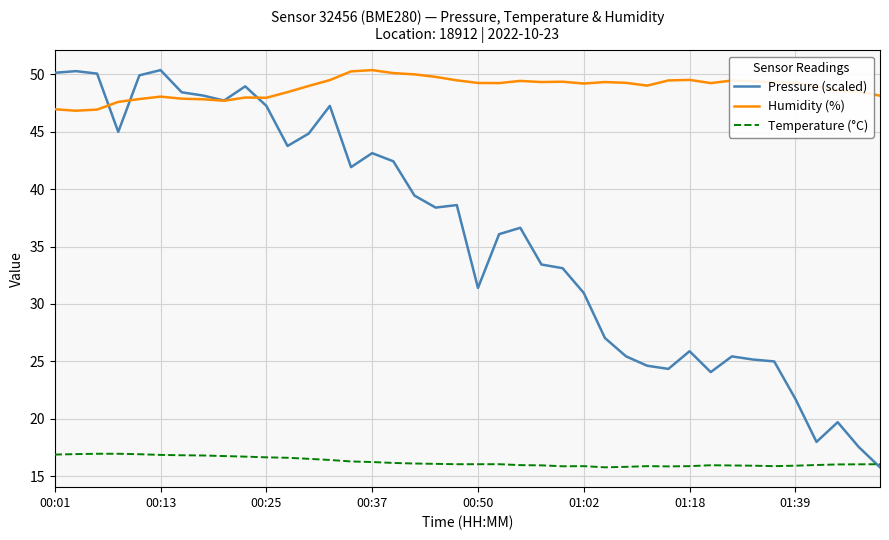

In Humidity (%), how many points are lower than both neighbors (excluding endpoints)?

8